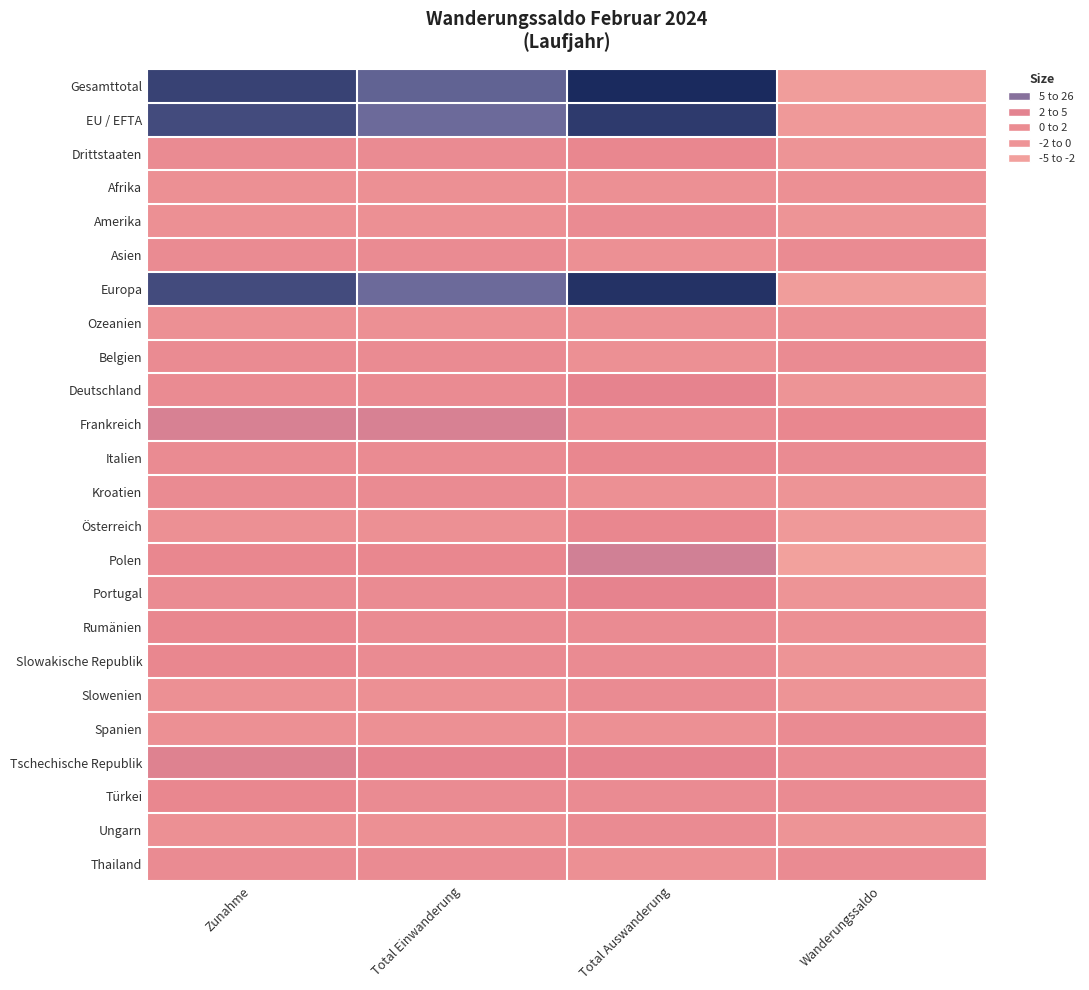

What is the difference between the highest and lowest values at Zunahme?

23